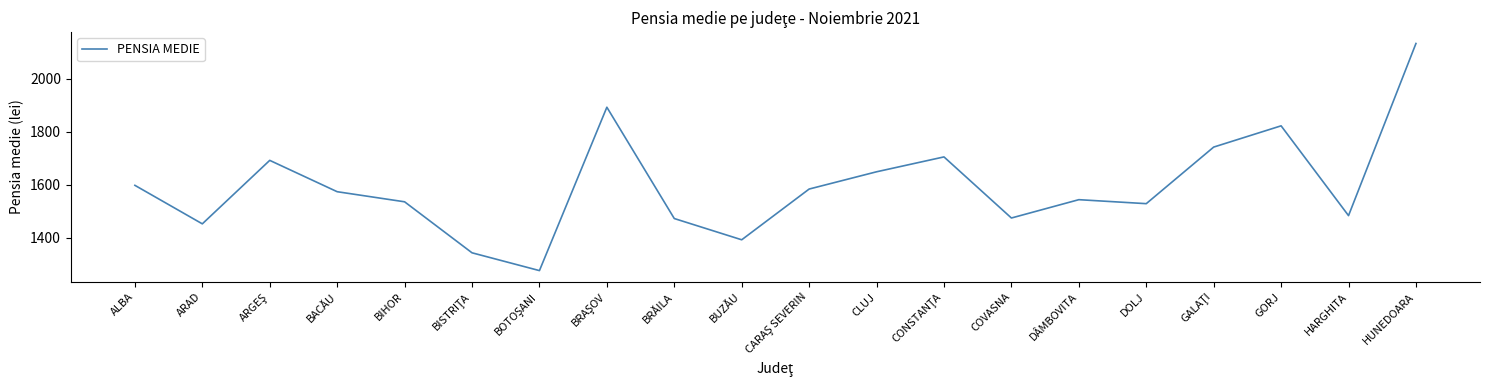

The value at ARAD is 646. True or false?

False